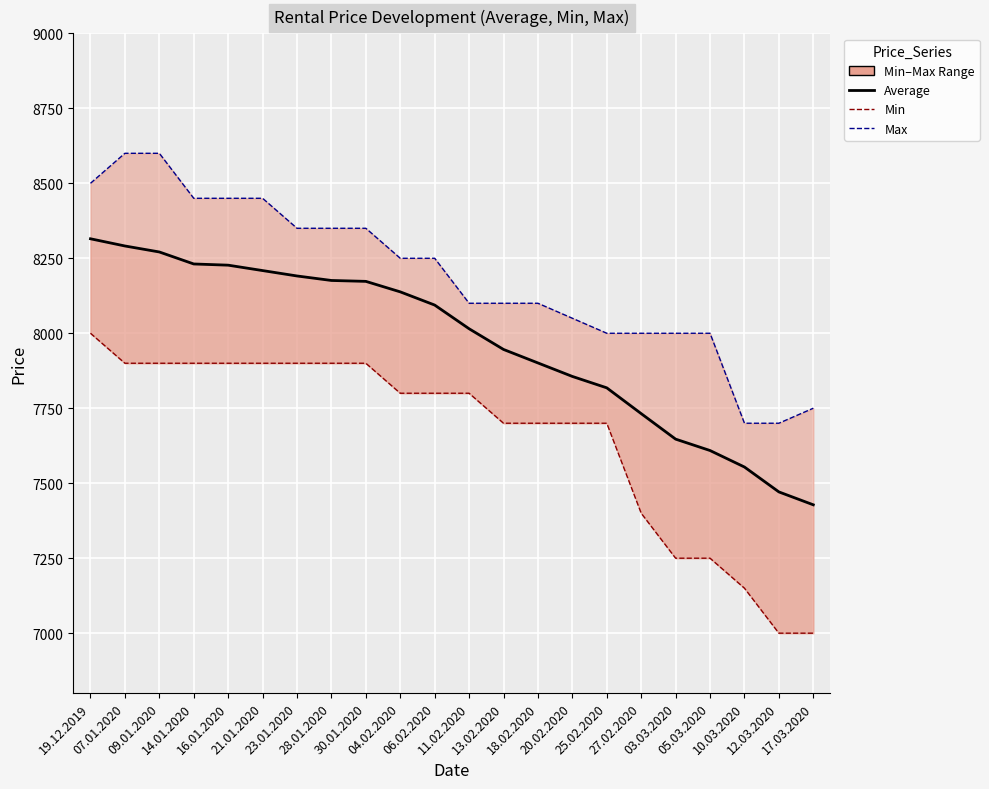

How many data points in Average are above 8094?

10